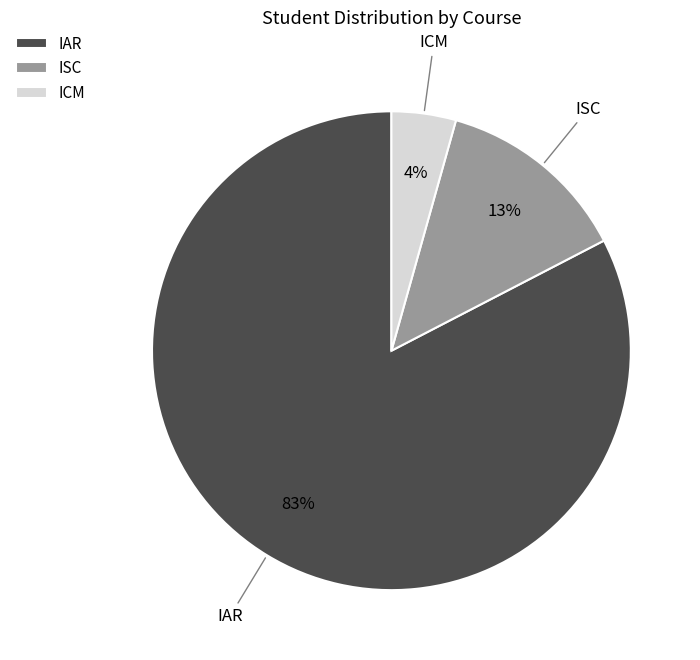

Which category has the biggest portion of the pie?

IAR